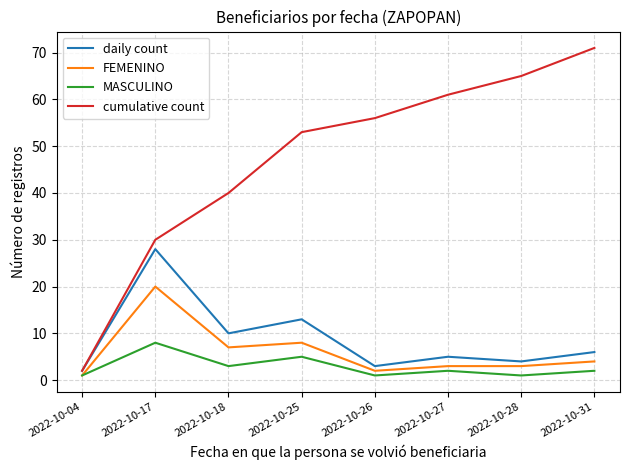

True or false: cumulative count and MASCULINO intersect in this chart.

False